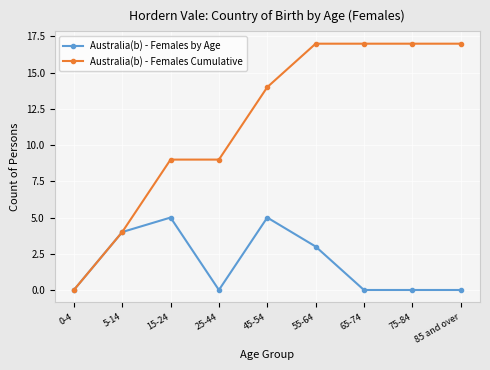

What are all the series names shown in the legend?

Australia(b) - Females by Age, Australia(b) - Females Cumulative